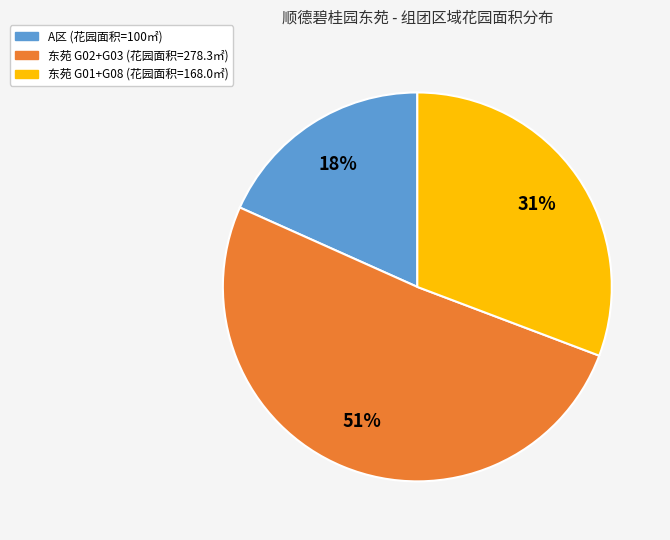

To the nearest percent, what is the difference between the largest and smallest slice percentages?

33%